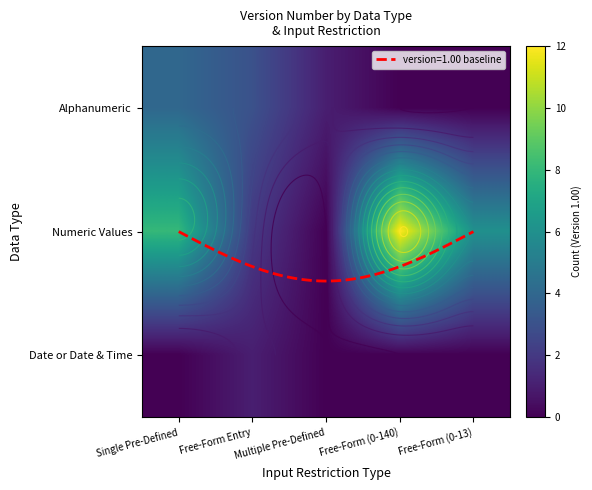

Which series has the largest total across all categories?

Numeric Values